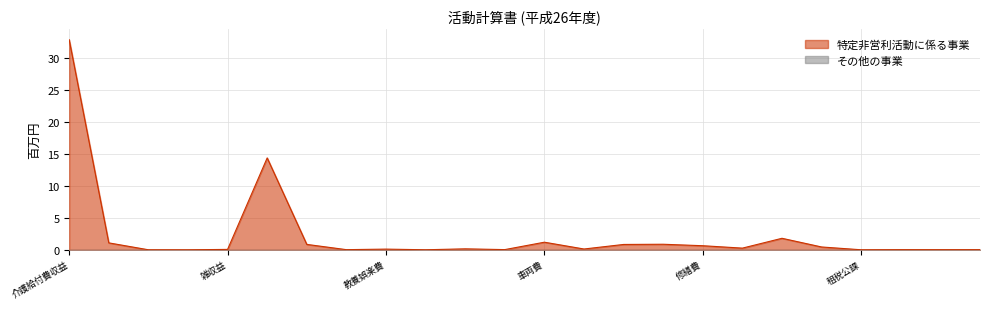

What position from the left is 水道光熱費?

18